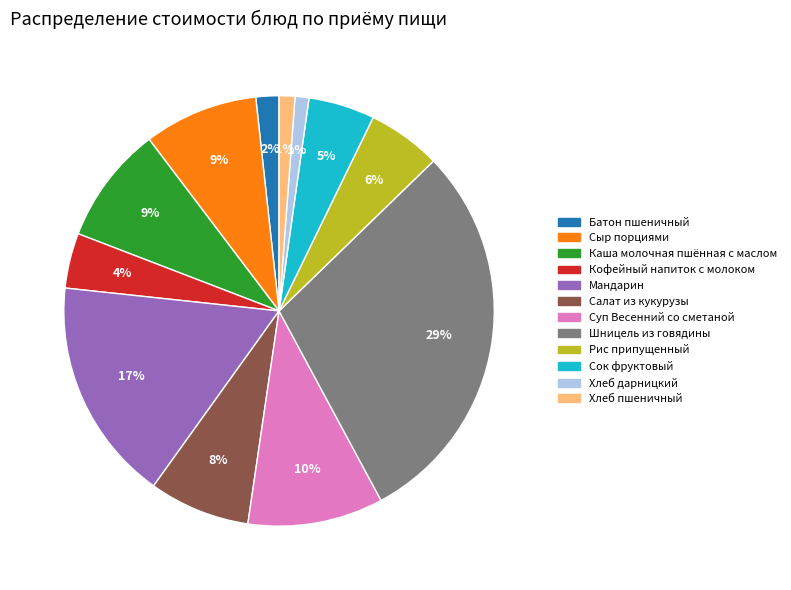

To the nearest percent, what is the difference between the largest and smallest slice percentages?

28%